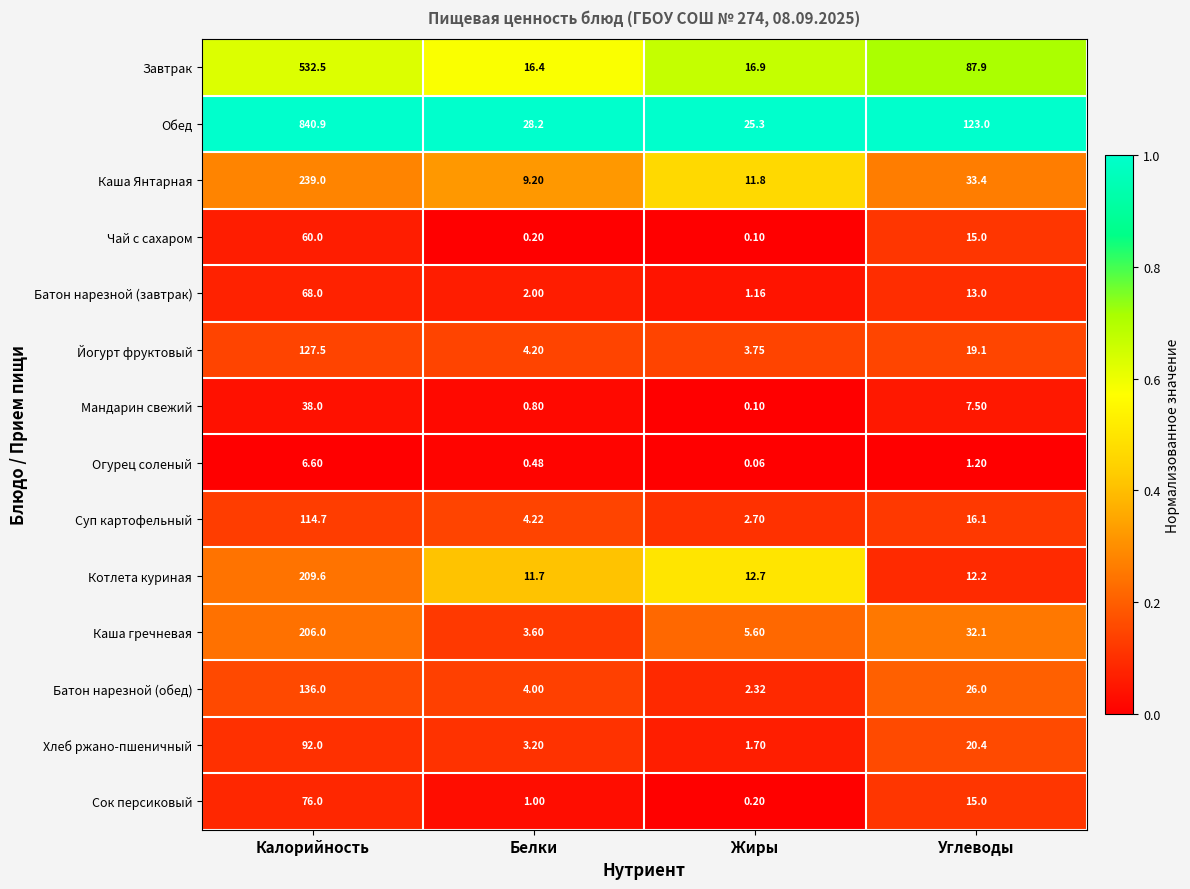

Rank the series by their maximum value, from lowest to highest.

Огурец соленый, Мандарин свежий, Чай с сахаром, Батон нарезной (завтрак), Сок персиковый, Хлеб ржано-пшеничный, Суп картофельный, Йогурт фруктовый, Батон нарезной (обед), Каша гречневая, Котлета куриная, Каша Янтарная, Завтрак, Обед